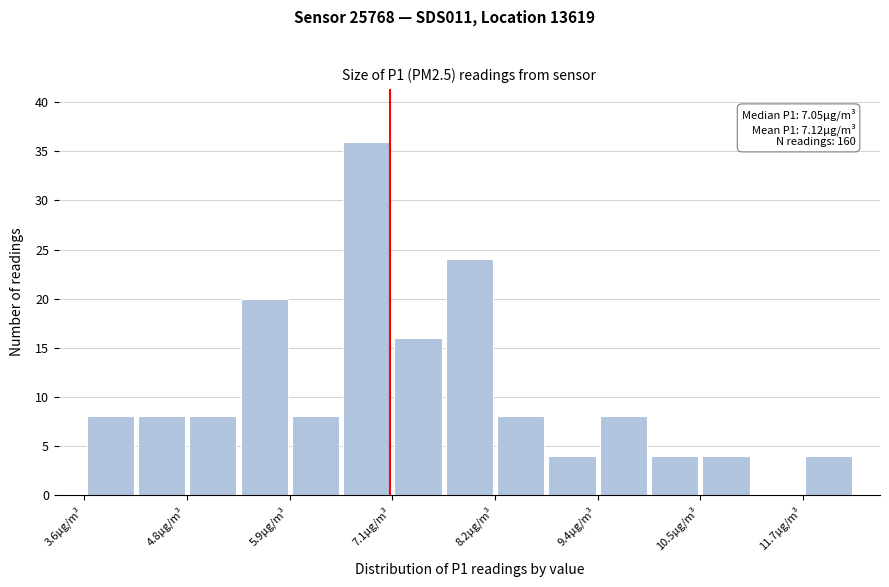

Around what value on the x-axis is the tallest bar? Give the approximate position of its centre, as read against the axis.

6.8